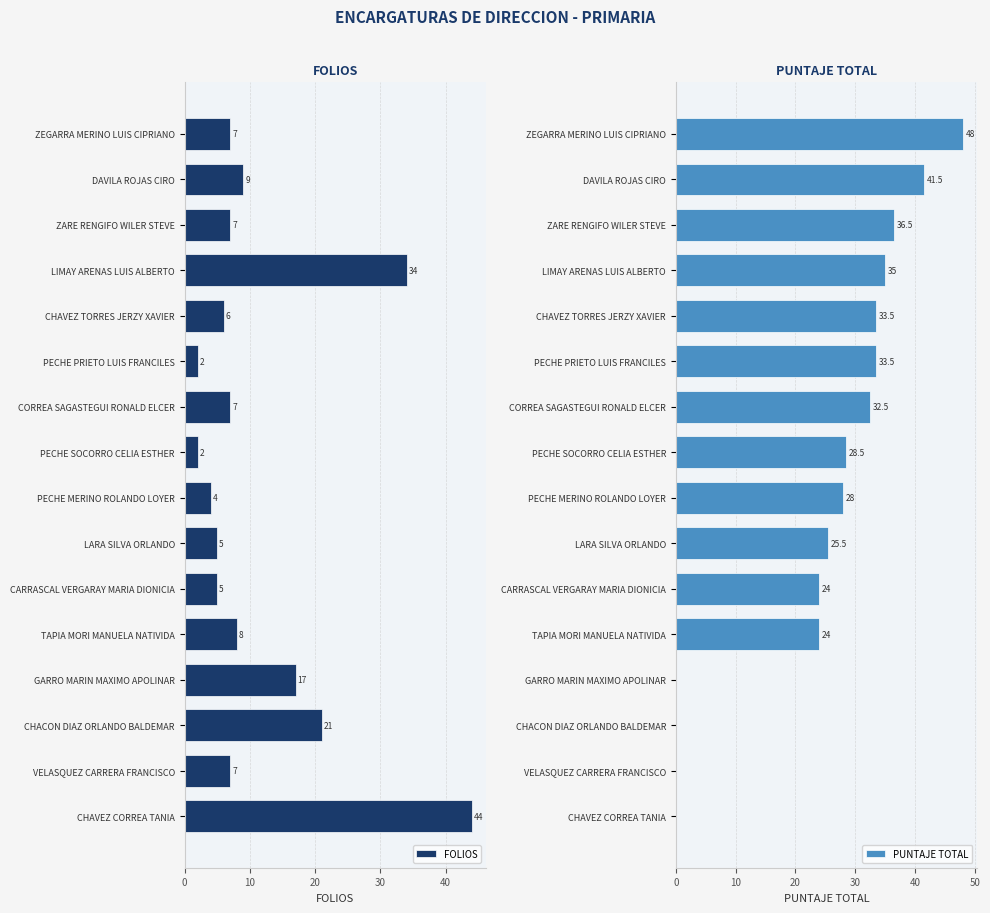

What is the average value of the FOLIOS series?

12